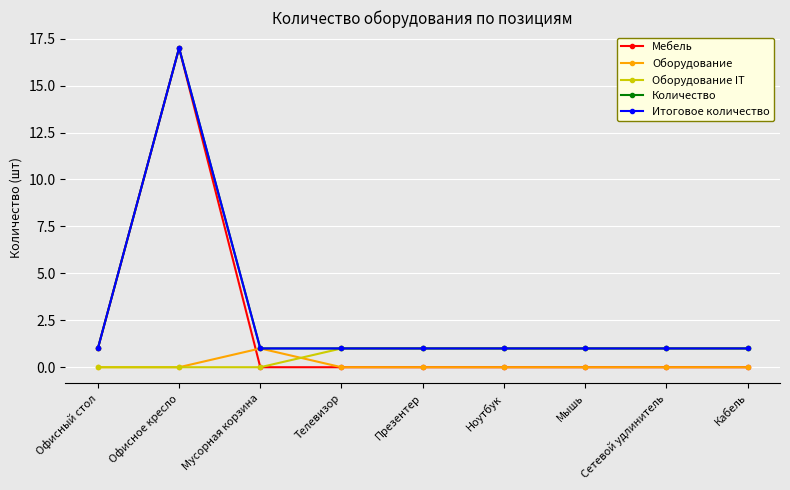

What position from the right is Офисный стол?

9